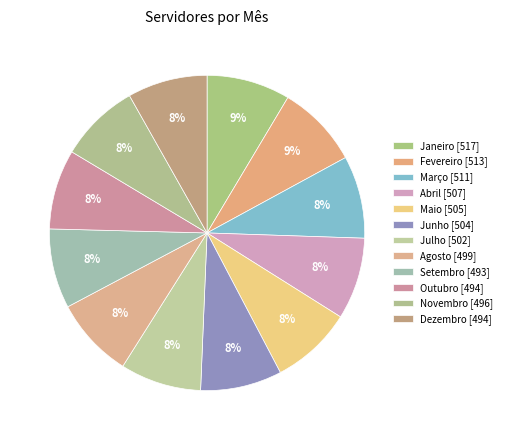

How many slices are in this pie chart?

12